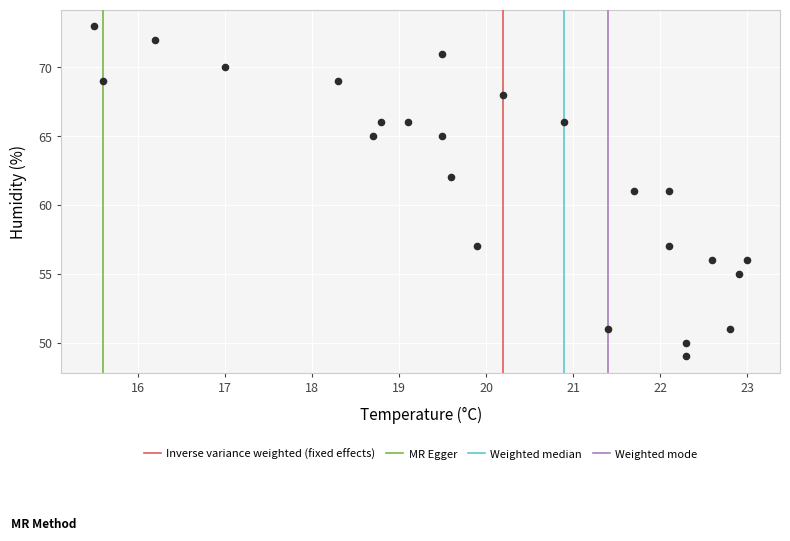

What is the range of Y values (max minus min)?

24